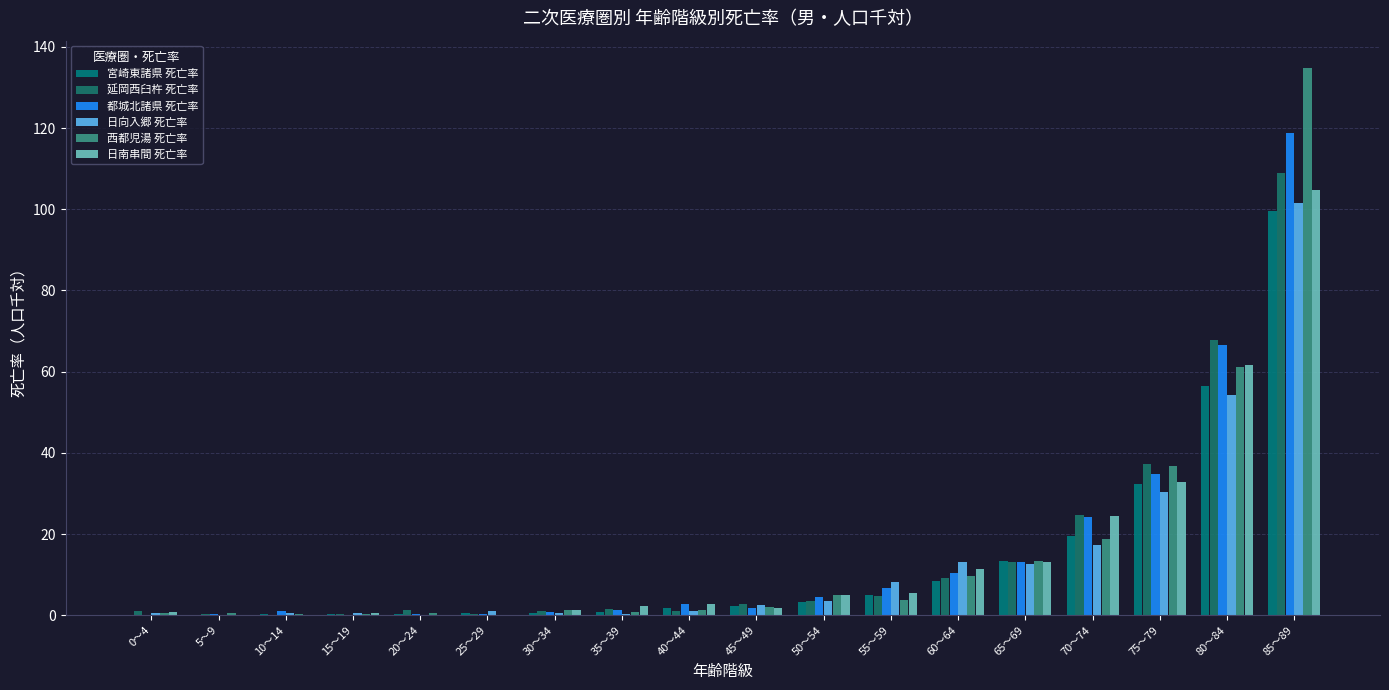

At which label is 日南串間 死亡率 closest to 52?

80～84